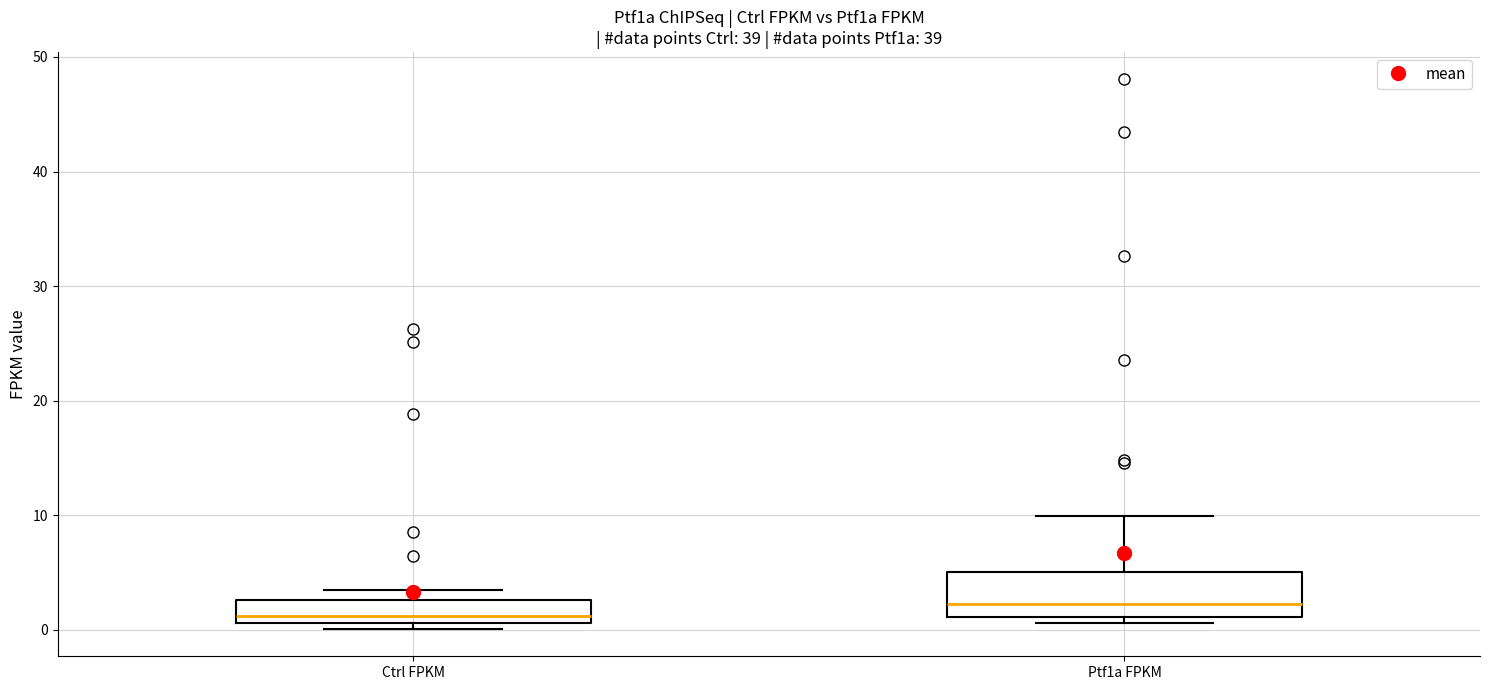

Reading left to right, transcribe this box plot: for each box, give where its median line is, the range the box spans, and where its two whiskers end, as read against the y-axis. The values are not printed on the chart, so give them approximately, as read against the axis.

Ctrl FPKM: median 1 (just above the box's lower edge), box 1 to 3, whiskers 0 to 3 (just above the box's upper edge)
Ptf1a FPKM: median 2, box 1 to 5, whiskers 1 (just below the box's lower edge) to 10